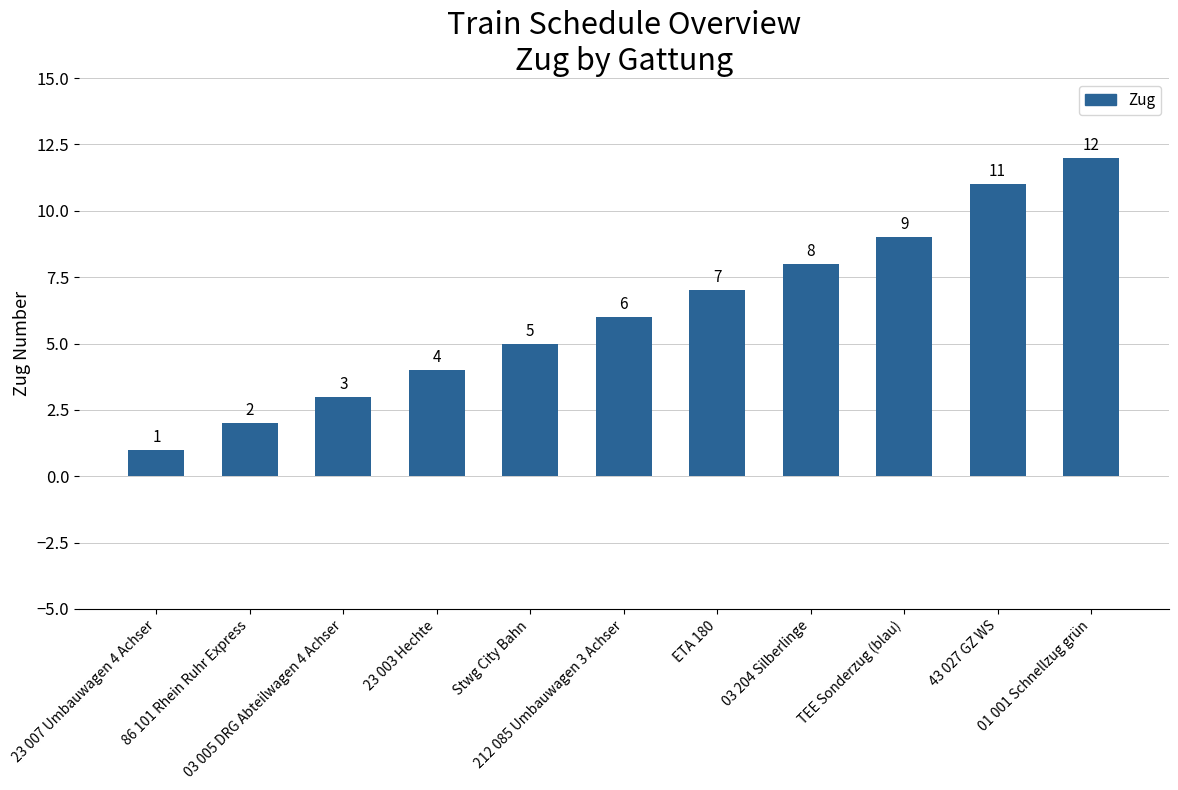

What position from the left is 23 007 Umbauwagen 4 Achser?

1